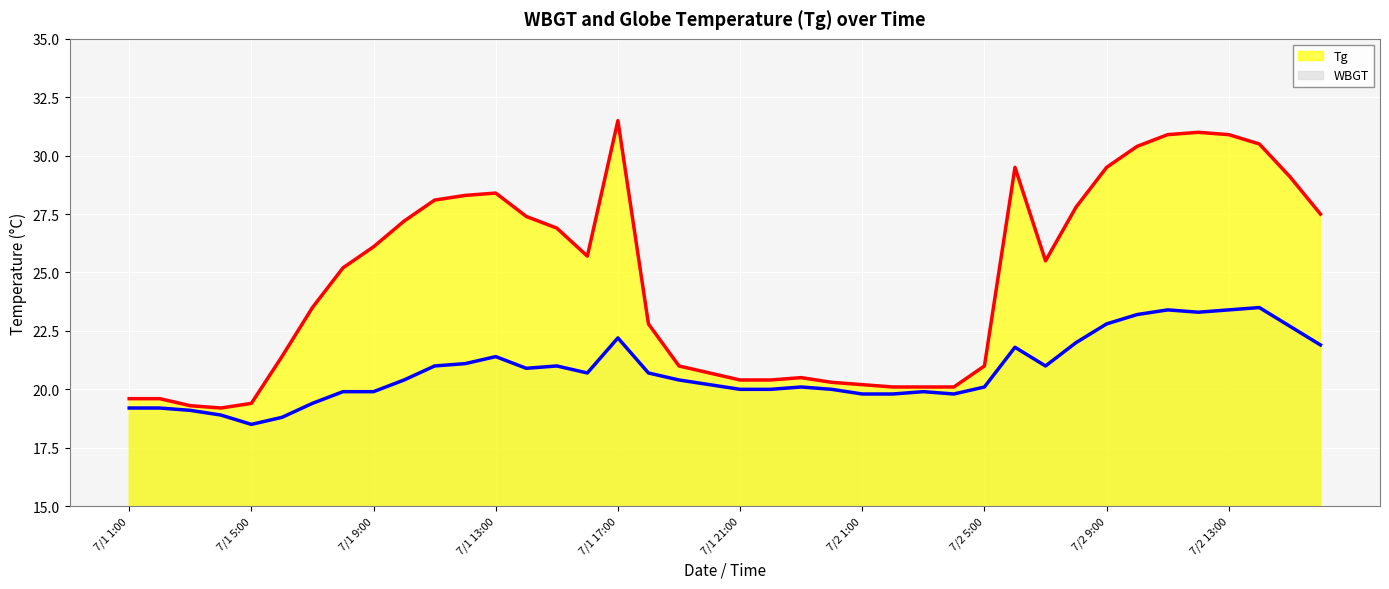

How many data points in Tg are above 25?

21